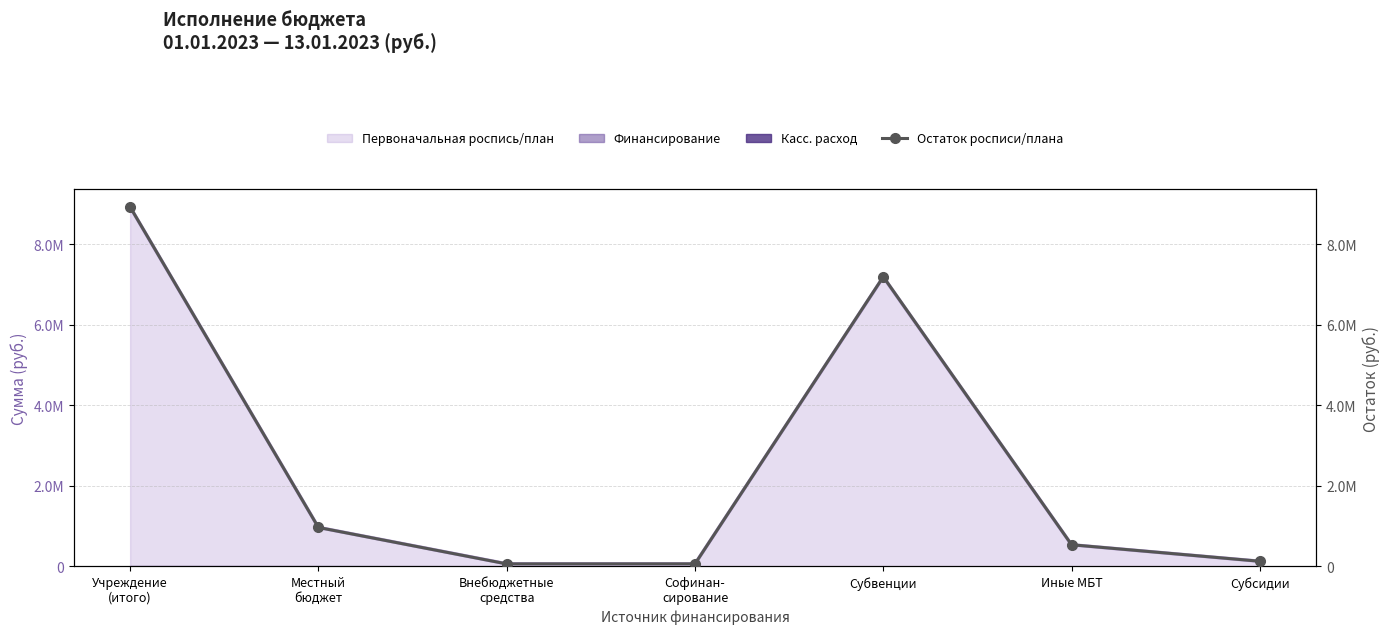

How many values are below 533169?

3